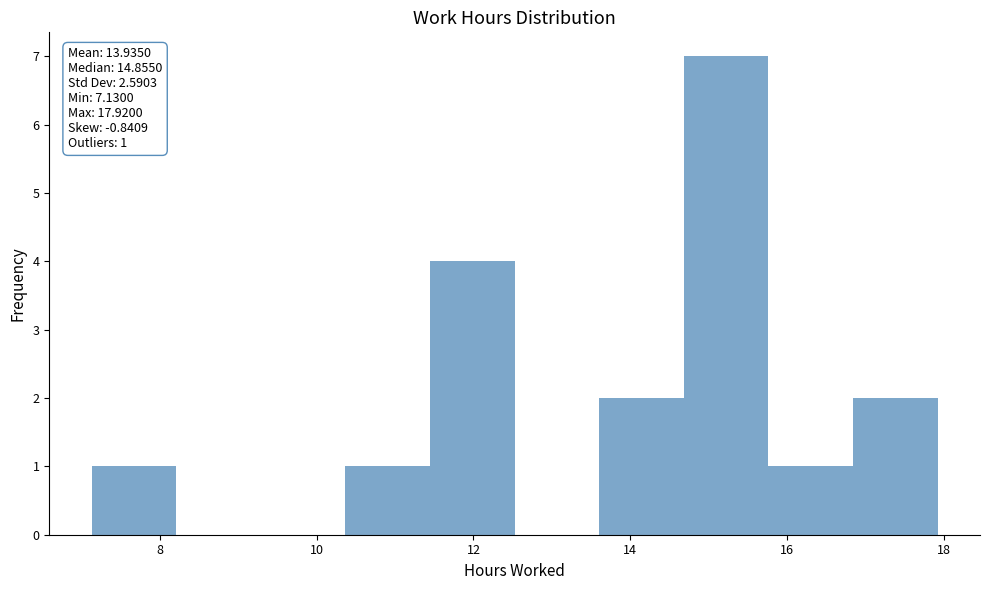

Over which range of the x-axis is the bar tallest?

14.6 to 15.8